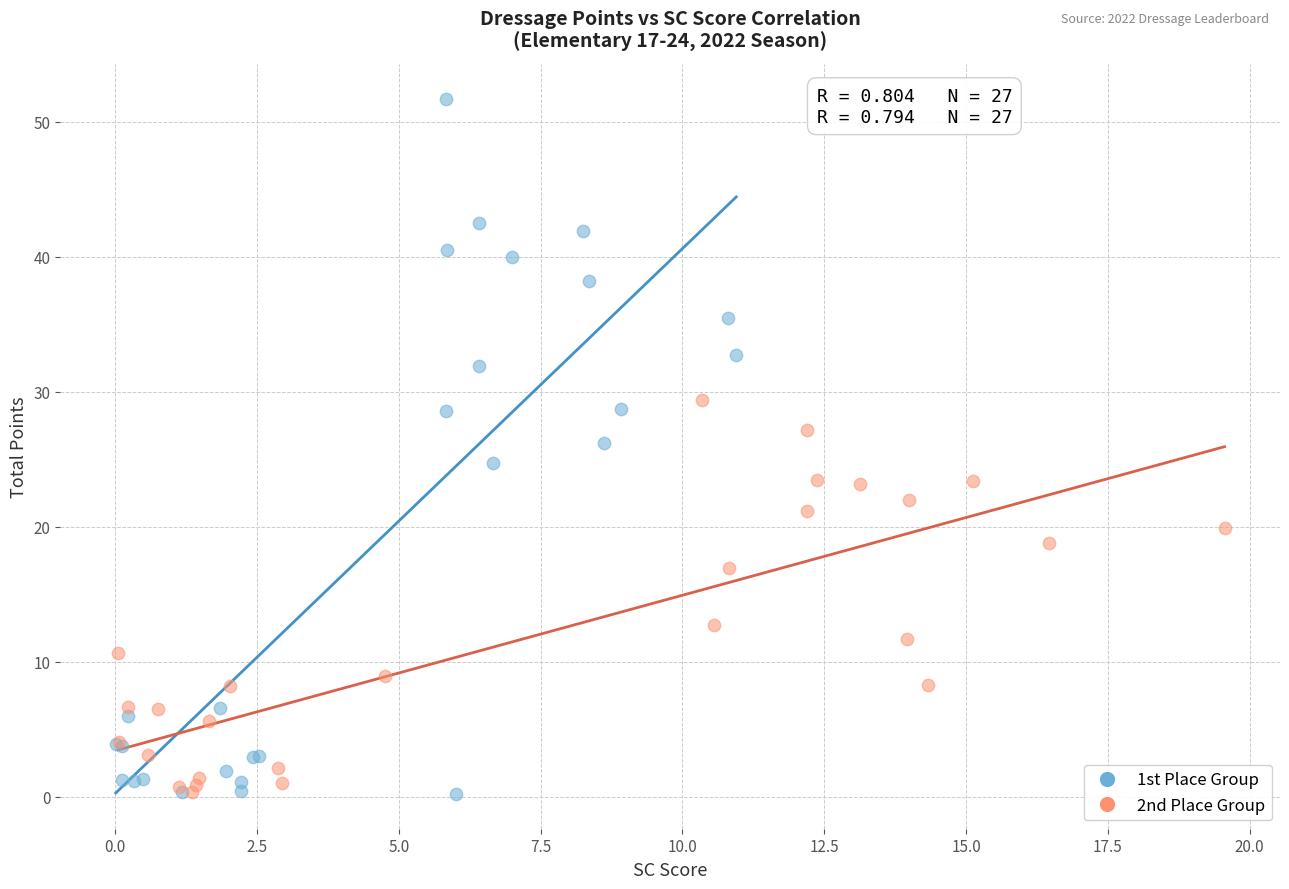

What are all the series names shown in the legend?

1st Place Group, 2nd Place Group